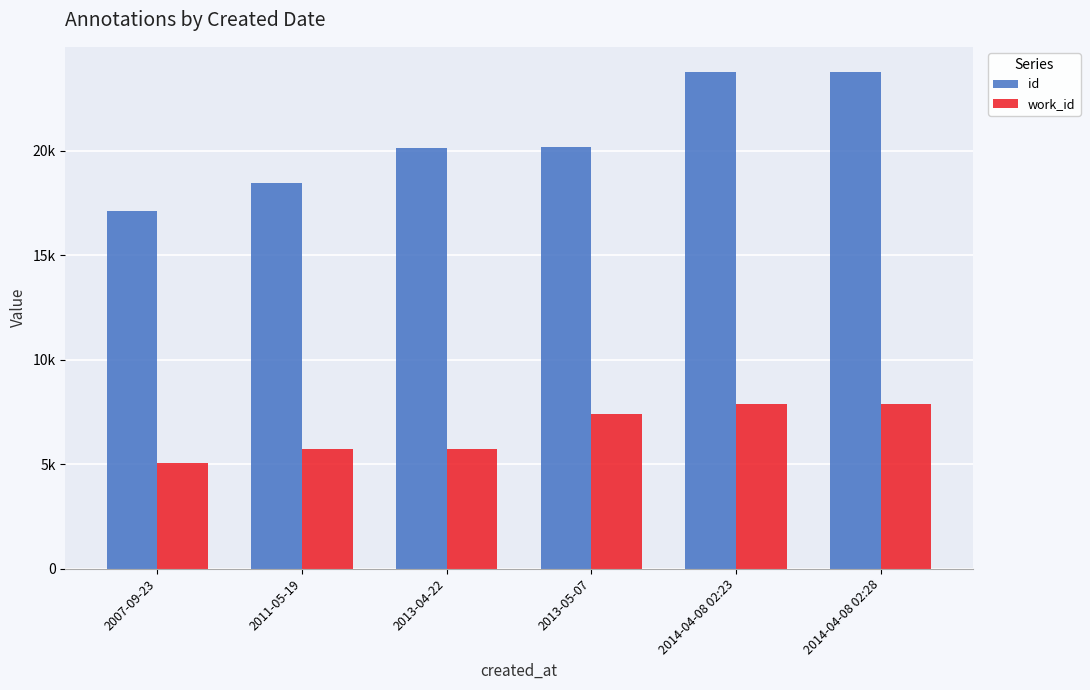

What is the label of the 5th bar from the right?

2011-05-19